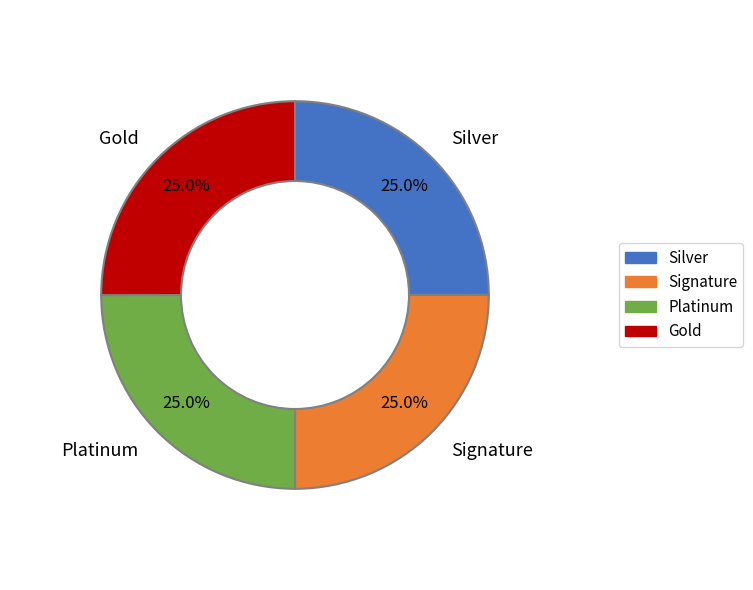

Does Signature represent more than half of the total?

No